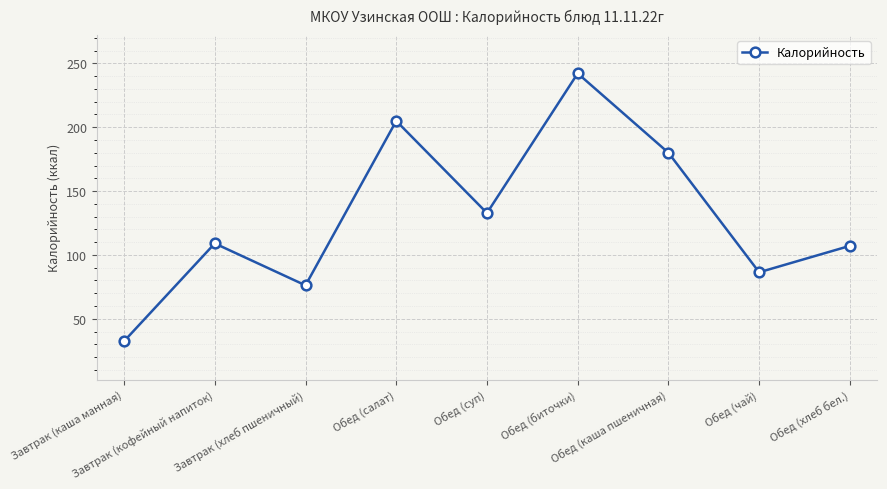

What is the difference between the maximum and second lowest values?

166.0